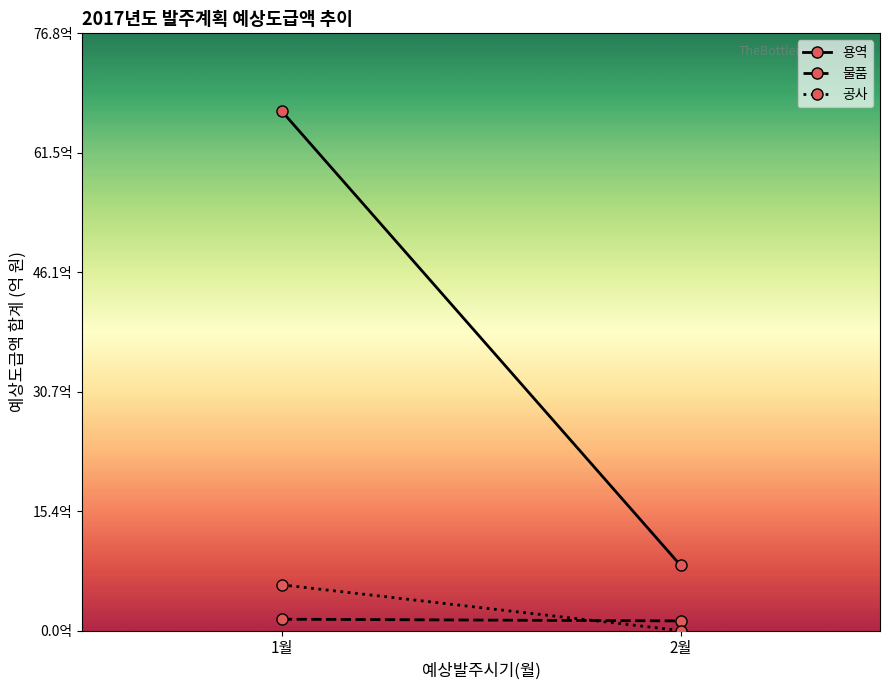

Is this an area chart (filled region under the line)?

No